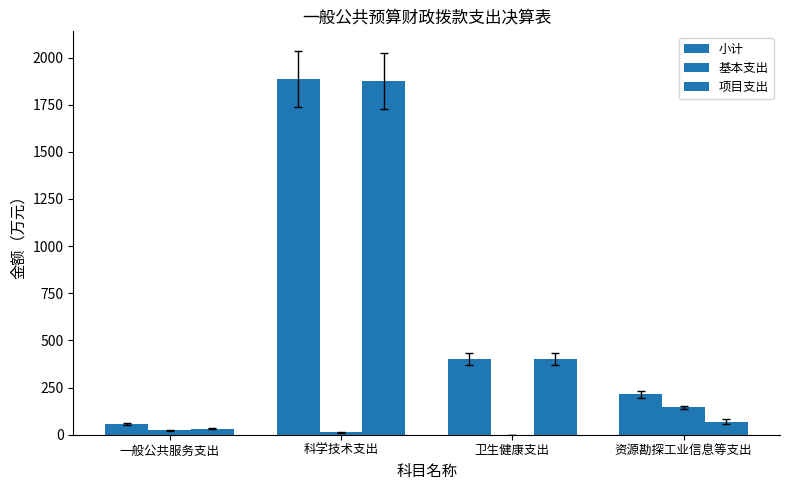

What is the sum of the 项目支出 values at 资源勘探工业信息等支出 and 卫生健康支出?

471.0